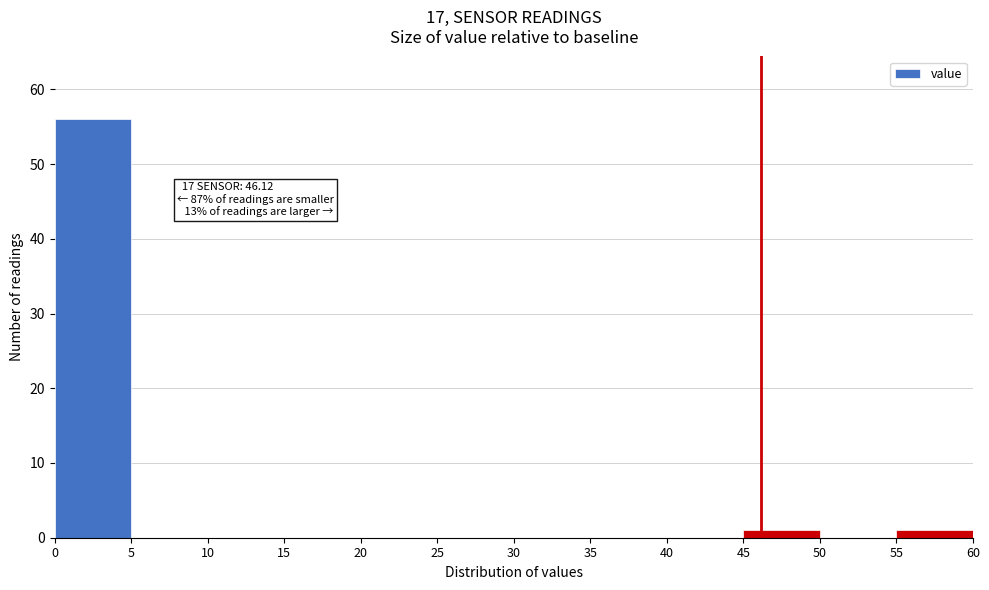

Which range on the x-axis has the tallest bar?

0 to 5